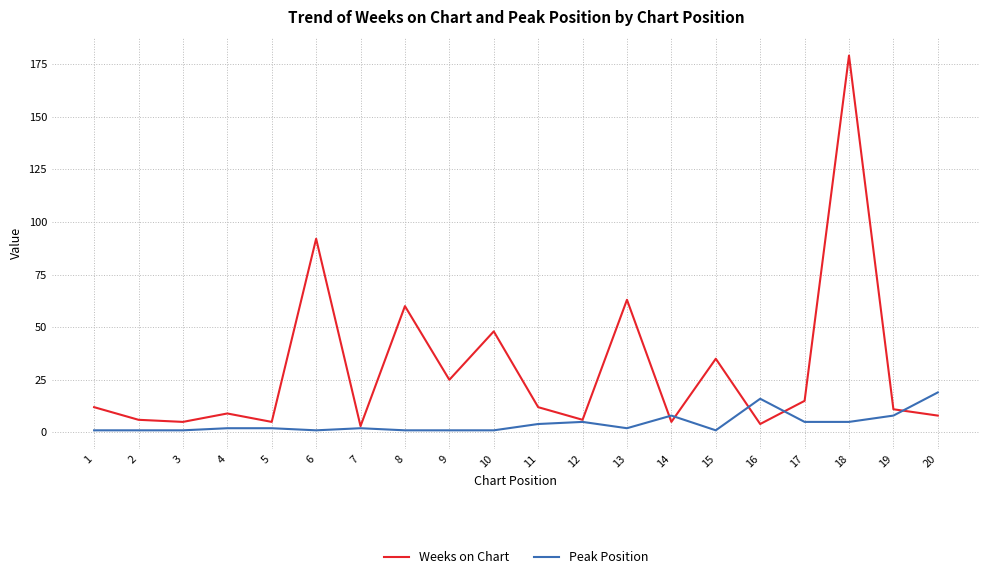

Which series has the widest spread of values?

Weeks on Chart